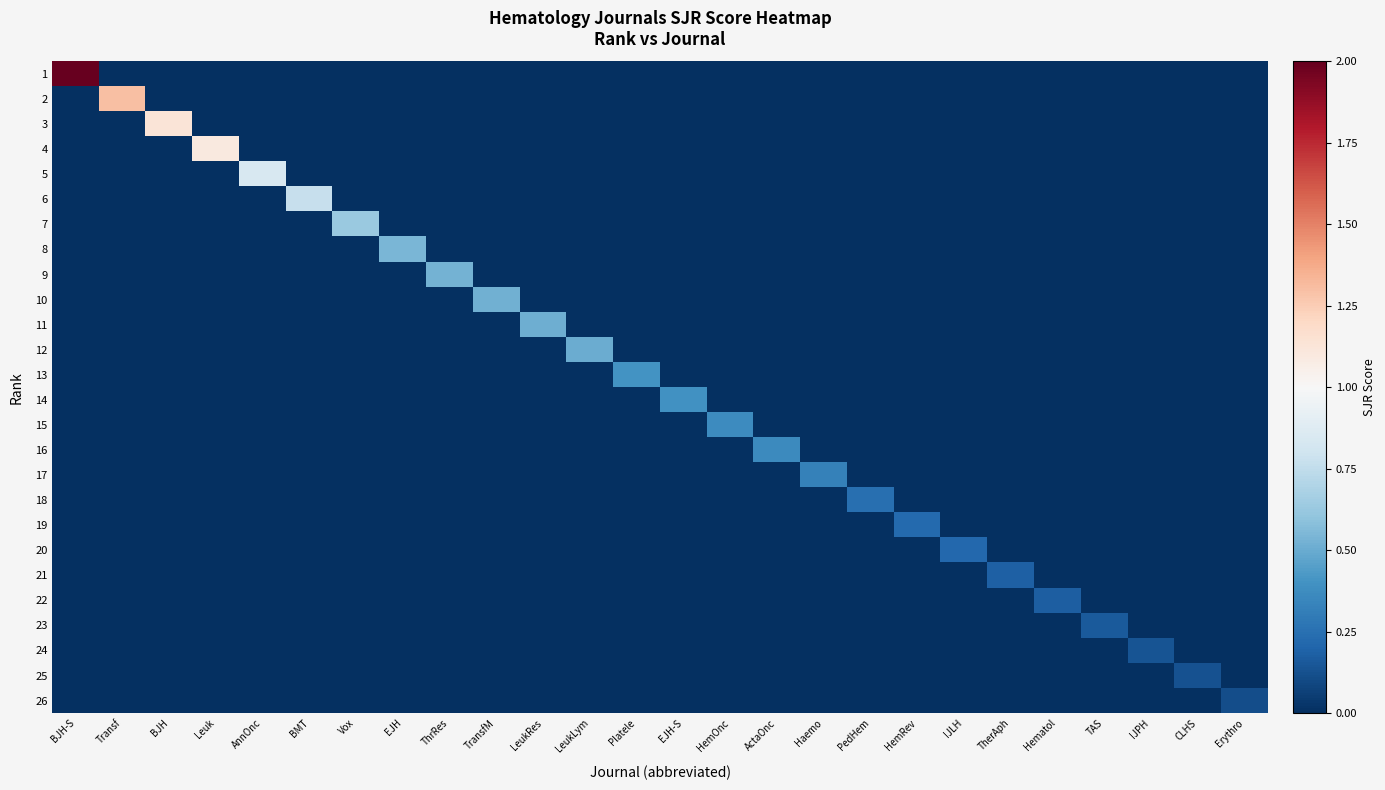

Between TherAph and Platele, which is larger?

TherAph